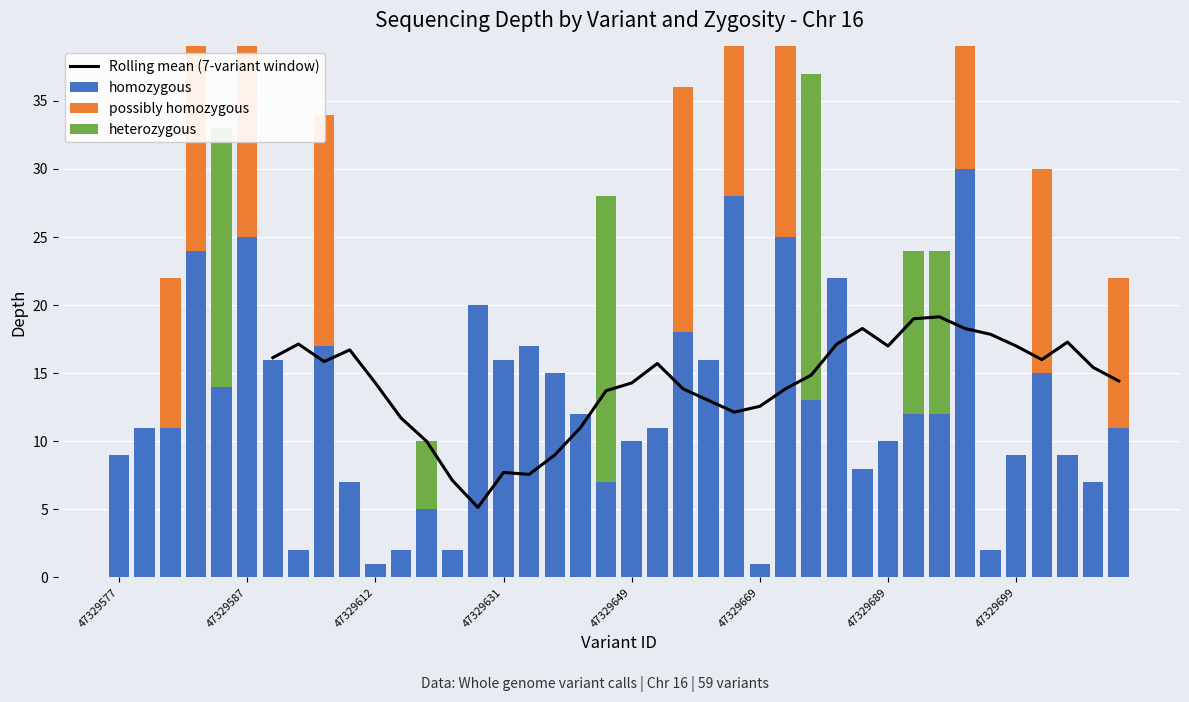

The value of homozygous at 28 is 22.0. True or false?

True